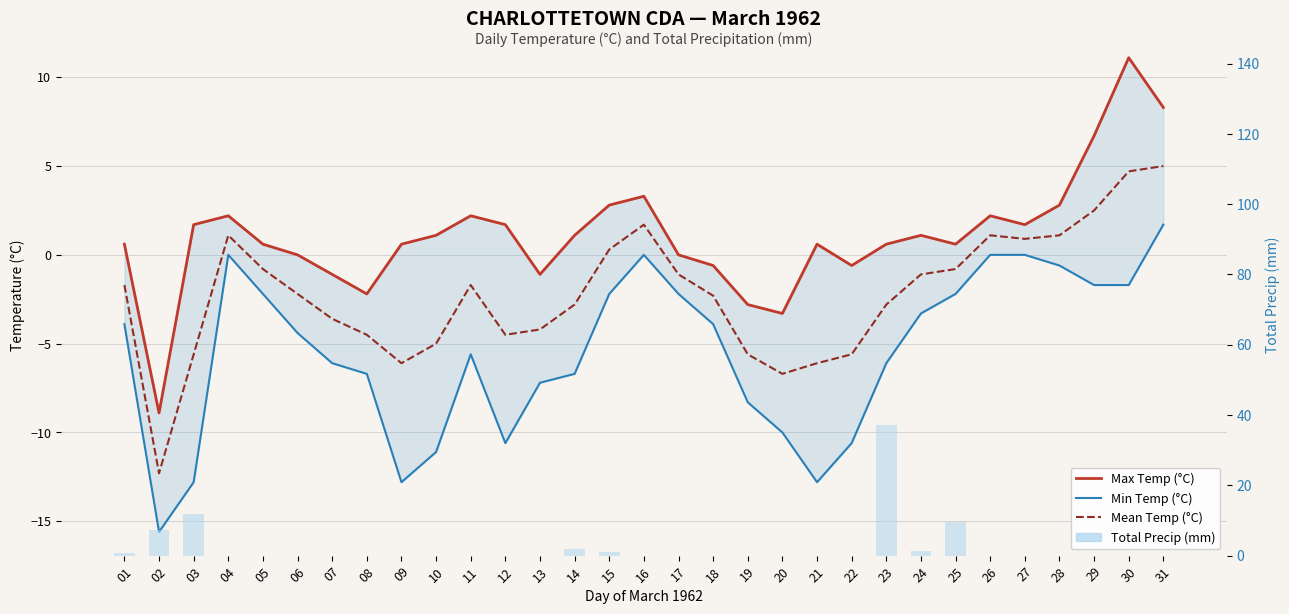

Which category has the highest value across all series?

23